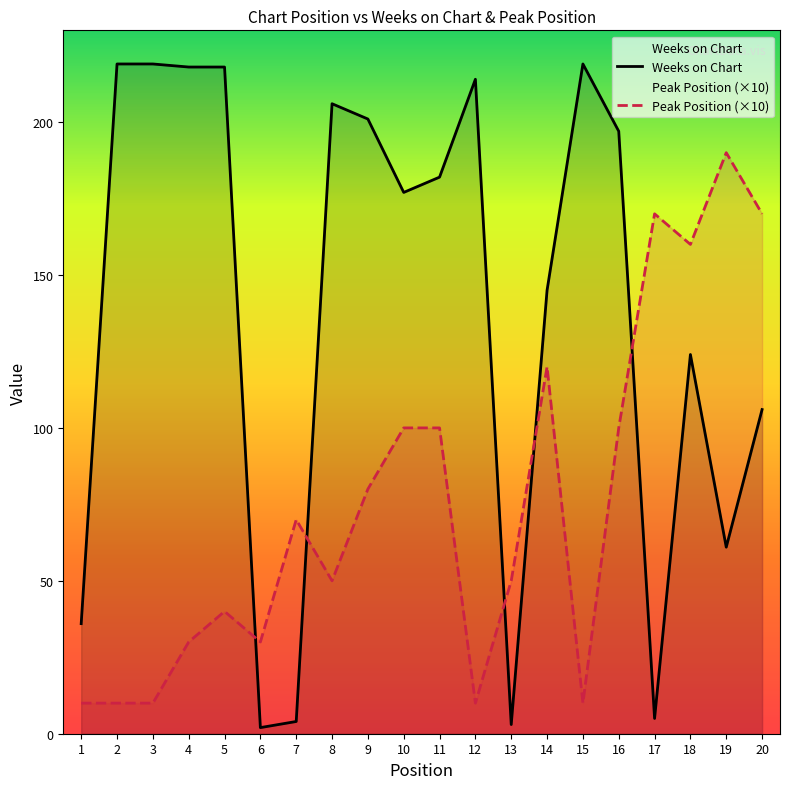

Reading left to right, transcribe all the data shown in this chart.

Weeks on Chart: 1=36	2=219	3=219	4=218	5=218	6=2	7=4	8=206	9=201	10=177	11=182	12=214	13=3	14=145	15=219	16=197	17=5	18=124	19=61	20=106
Peak Position: 1=10	2=10	3=10	4=30	5=40	6=30	7=70	8=50	9=80	10=100	11=100	12=10	13=50	14=120	15=10	16=100	17=170	18=160	19=190	20=170